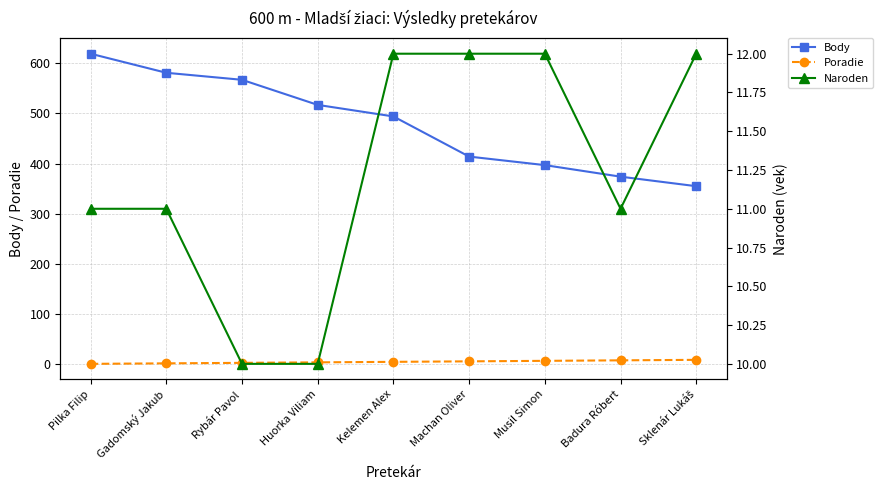

Reading left to right, transcribe all the data shown in this chart.

Body: 619	581	567	517	494	414	397	374	355
Poradie: 1	2	3	4	5	6	7	8	9
Naroden: 11	11	10	10	12	12	12	11	12